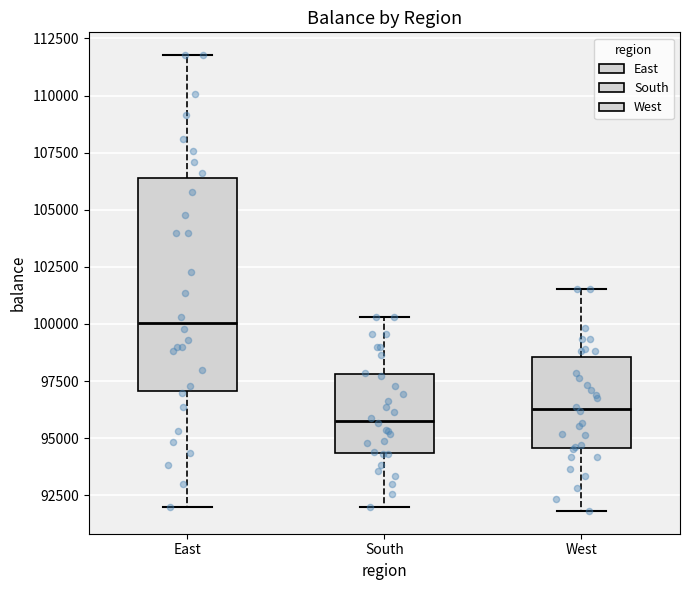

Which box's median line is the lowest?

South